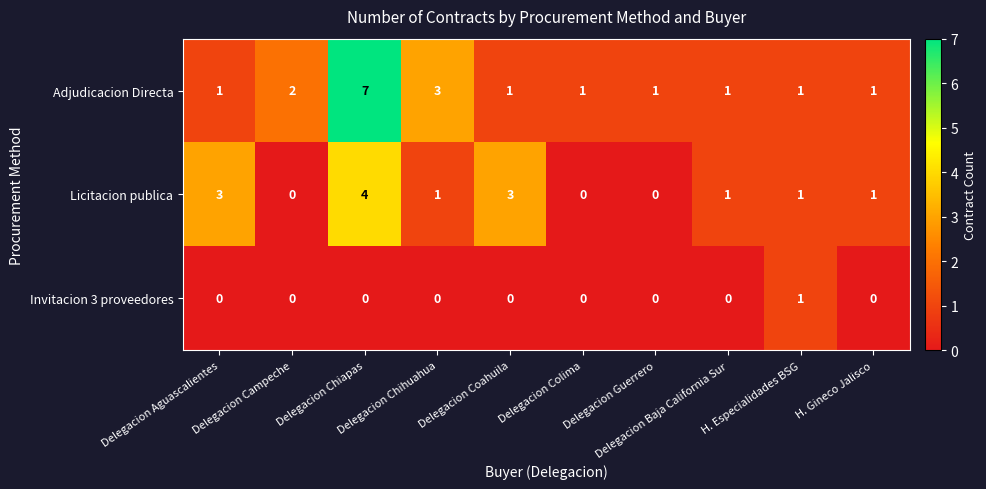

How many Licitacion publica values are between 0 and 3?

9